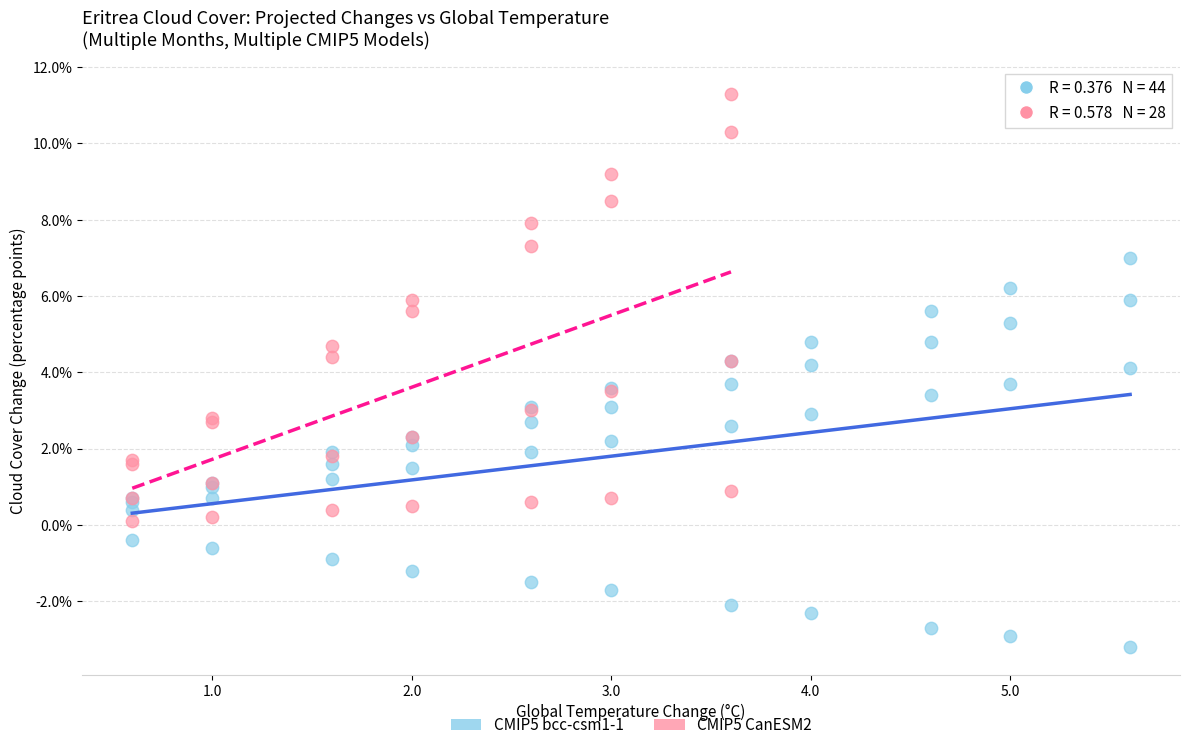

Which series has the largest Y range (max minus min)?

CMIP5 CanESM2